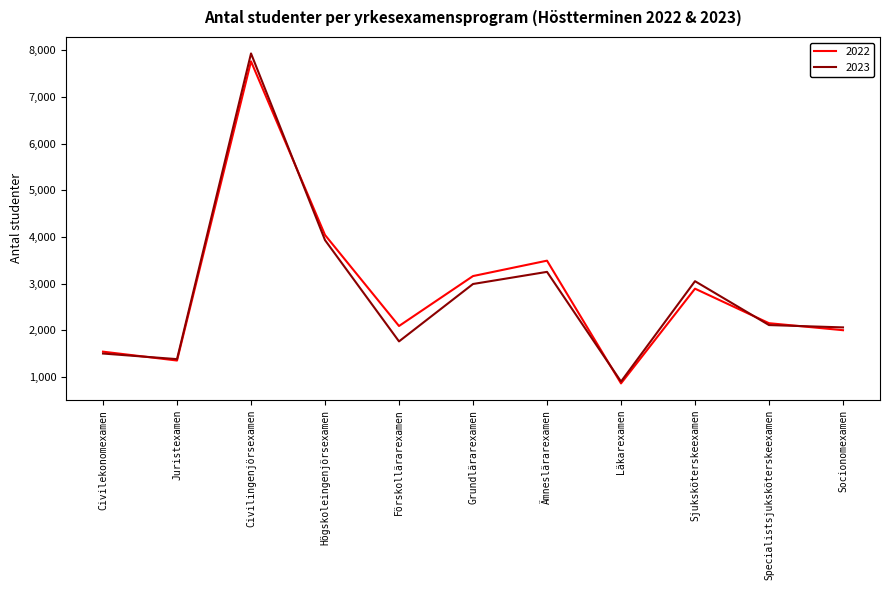

Reading right to left, transcribe all the data shown in this chart.

2022: Socionomexamen=2000	Specialistsjuksköterskeexamen=2150	Sjuksköterskeexamen=2890	Läkarexamen=860	Ämneslärarexamen=3490	Grundlärarexamen=3160	Förskollärarexamen=2090	Högskoleingenjörsexamen=4040	Civilingenjörsexamen=7760	Juristexamen=1350	Civilekonomexamen=1540
2023: Socionomexamen=2060	Specialistsjuksköterskeexamen=2110	Sjuksköterskeexamen=3050	Läkarexamen=900	Ämneslärarexamen=3250	Grundlärarexamen=2990	Förskollärarexamen=1760	Högskoleingenjörsexamen=3930	Civilingenjörsexamen=7930	Juristexamen=1380	Civilekonomexamen=1500